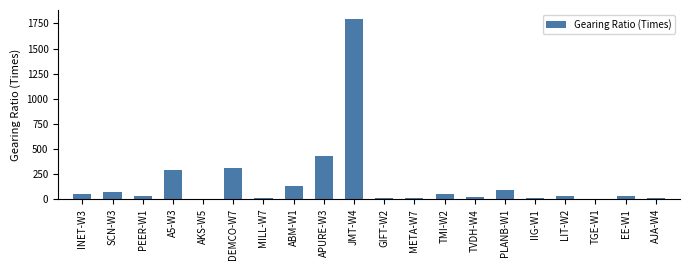

Which category has the highest value across all series?

JMT-W4